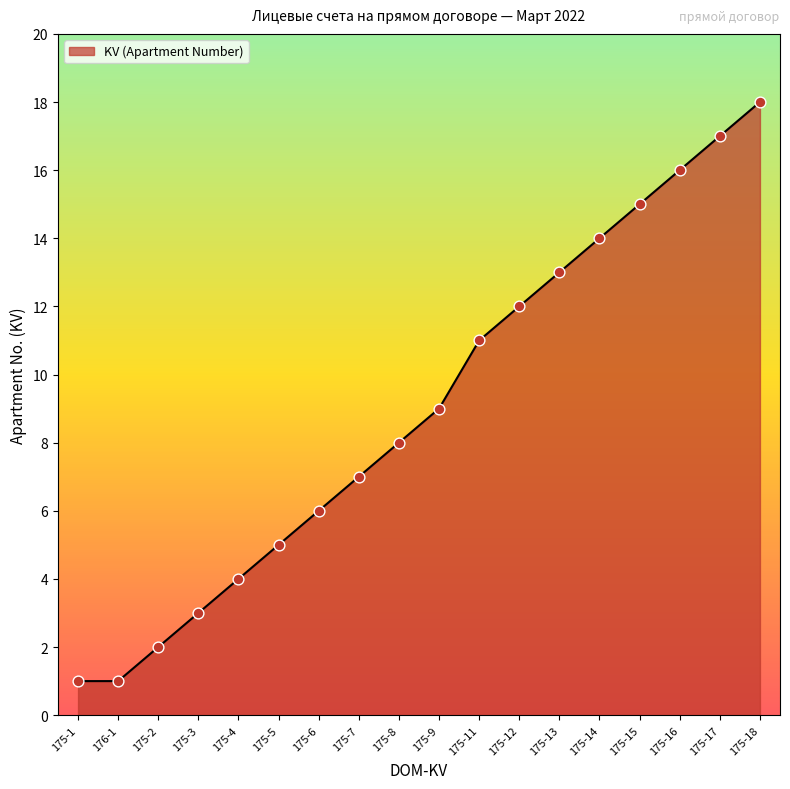

Which has a higher value, 175-14 or 175-13?

175-14